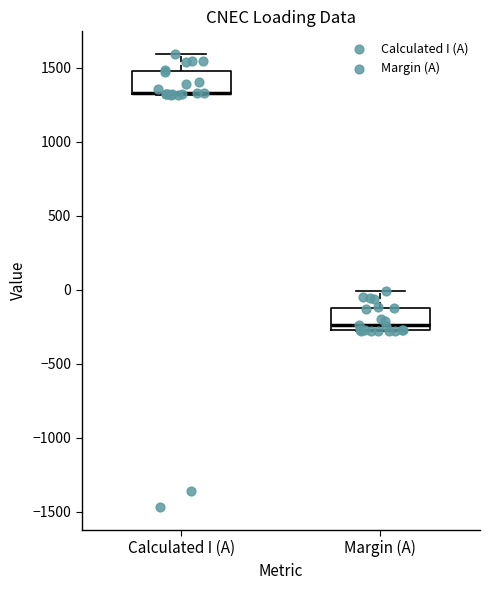

Reading left to right, transcribe this box plot: for each box, give where its median line is, the range the box spans, and where its two whiskers end, as read against the y-axis. The values are not printed on the chart, so give them approximately, as read against the axis.

Calculated I (A): median 1350 (drawn on the box's lower edge), box 1300 to 1500, whiskers 1300 to 1600
Margin (A): median -250 (just above the box's lower edge), box -250 to -100, whiskers -300 to 0